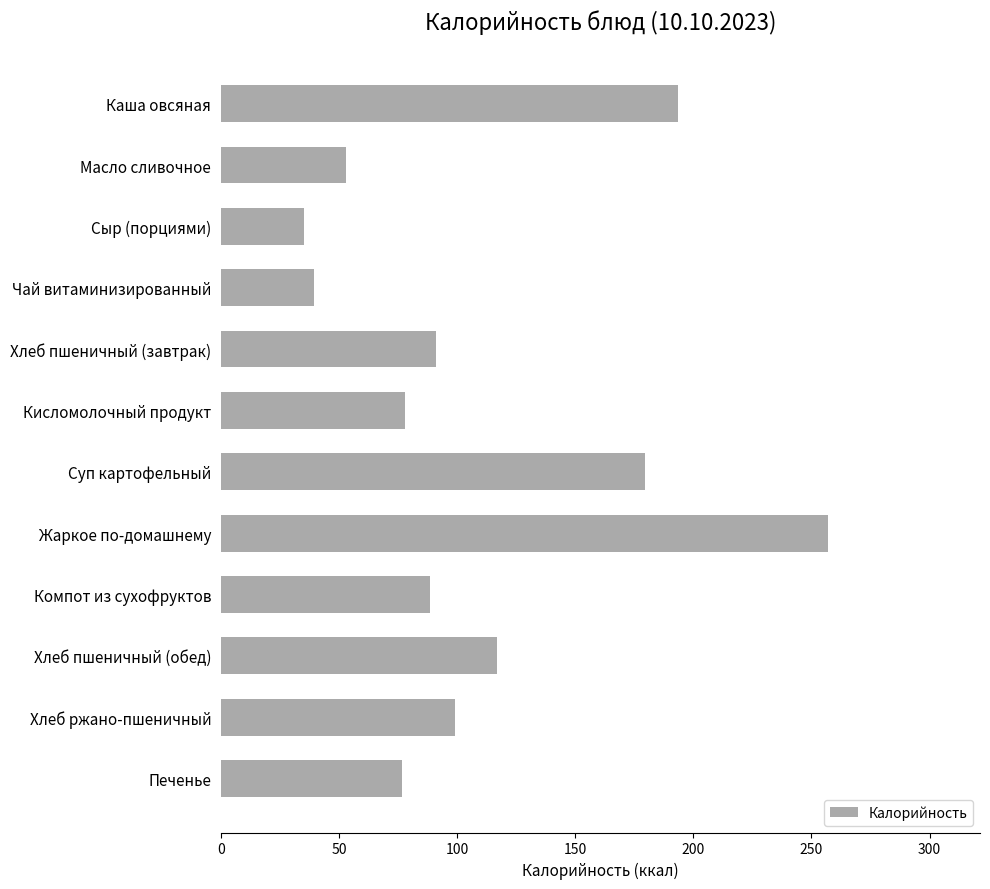

How many data points are less than 91?

6